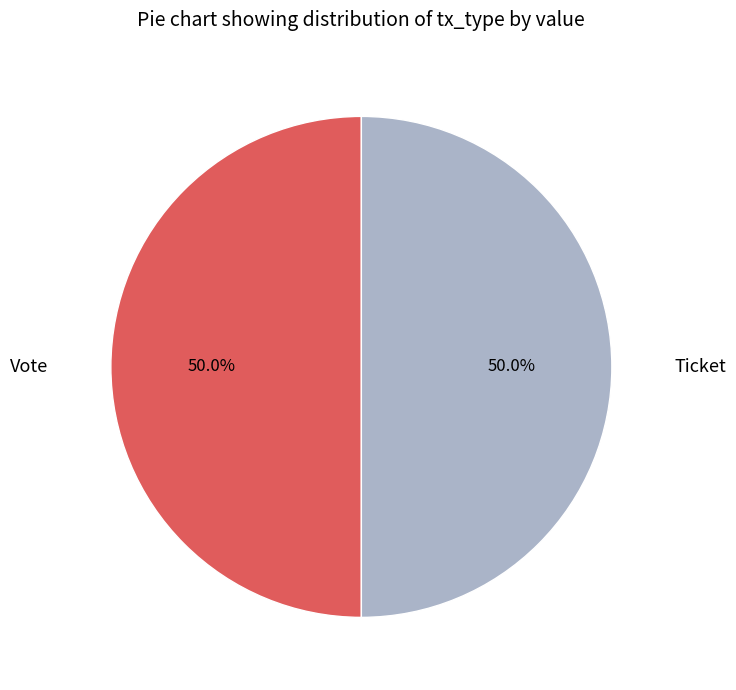

What percentage is NOT represented by Ticket?

50.0%